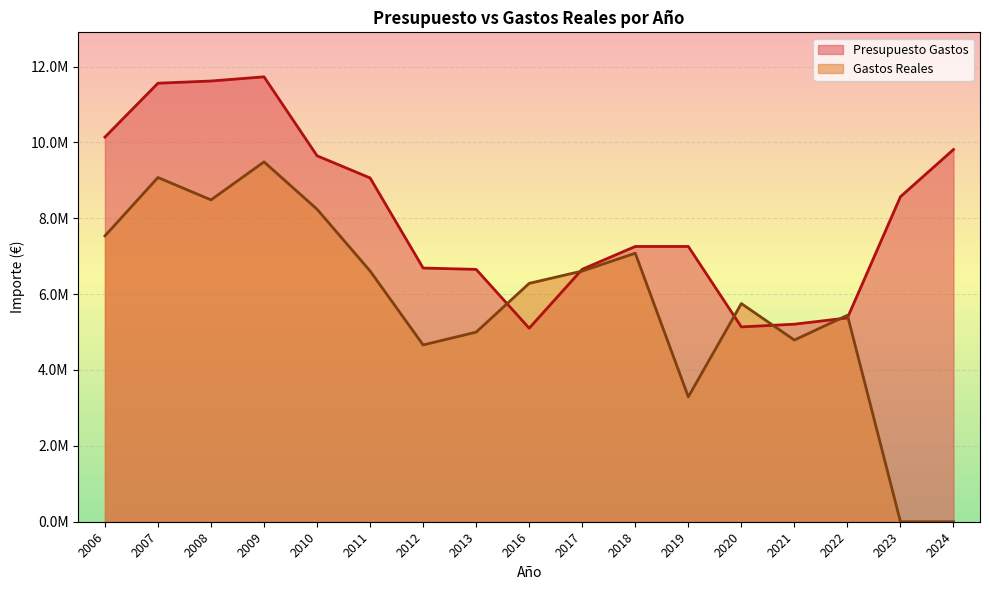

At how many categories does at least one series exceed 11258633?

3